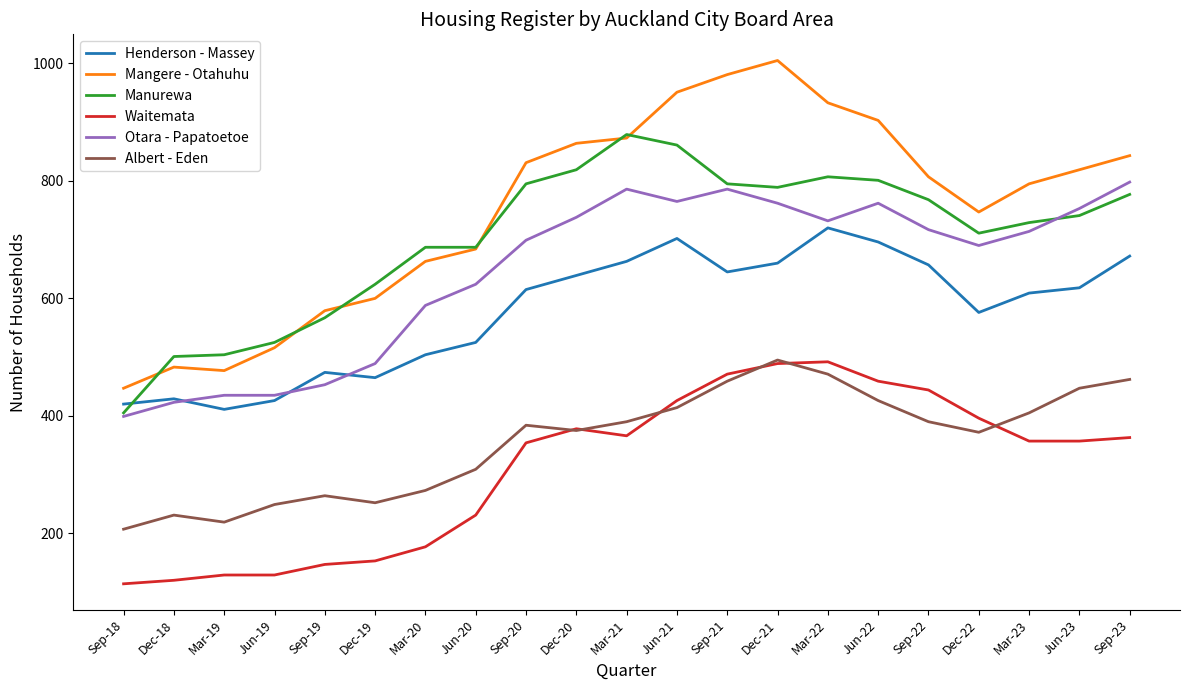

At which label does Henderson - Massey reach its minimum?

Mar-19